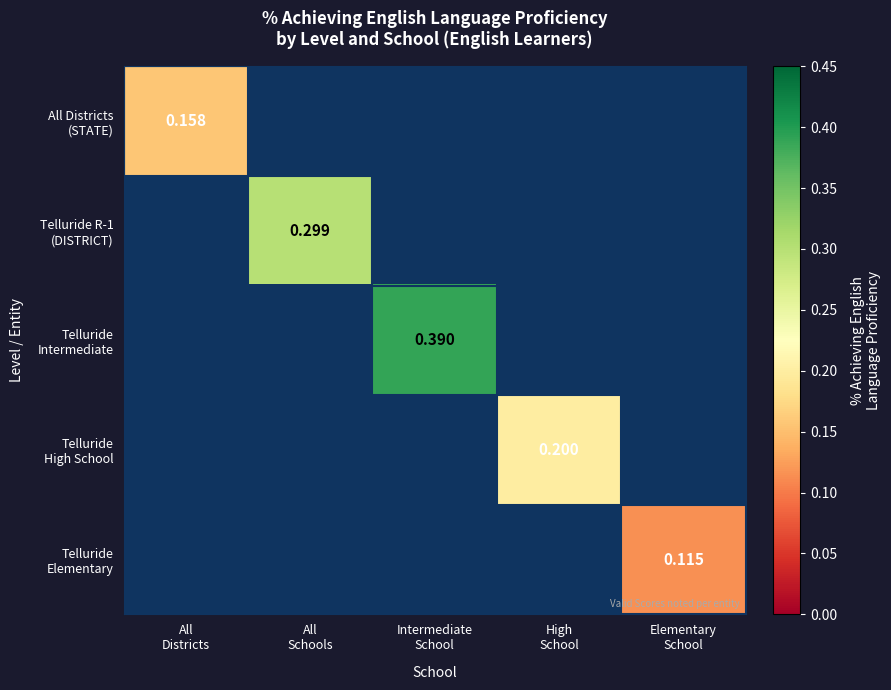

Which category has the highest value across all series?

Intermediate
School